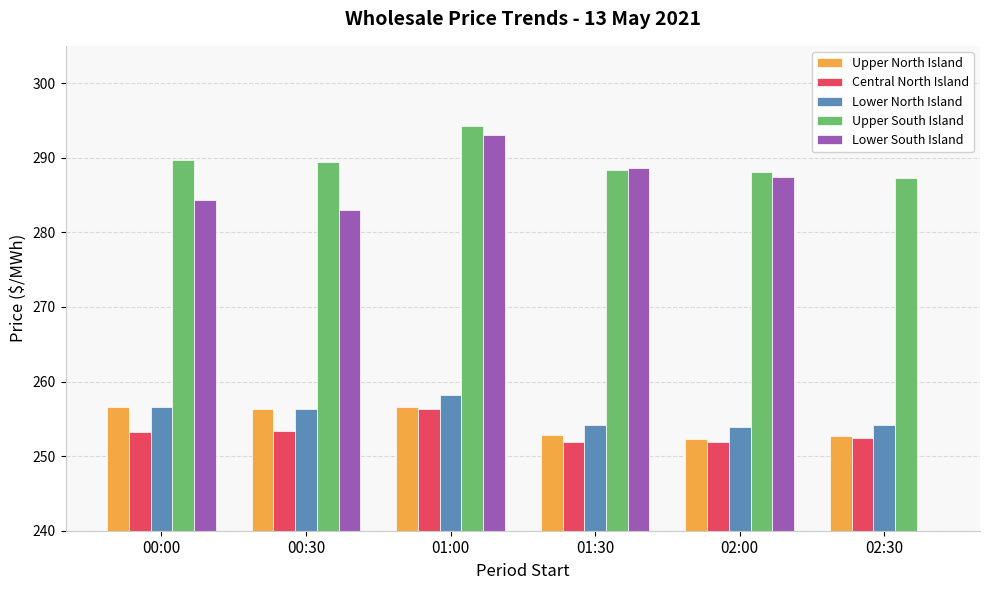

What is the total value across all series at 02:30?

1046.5